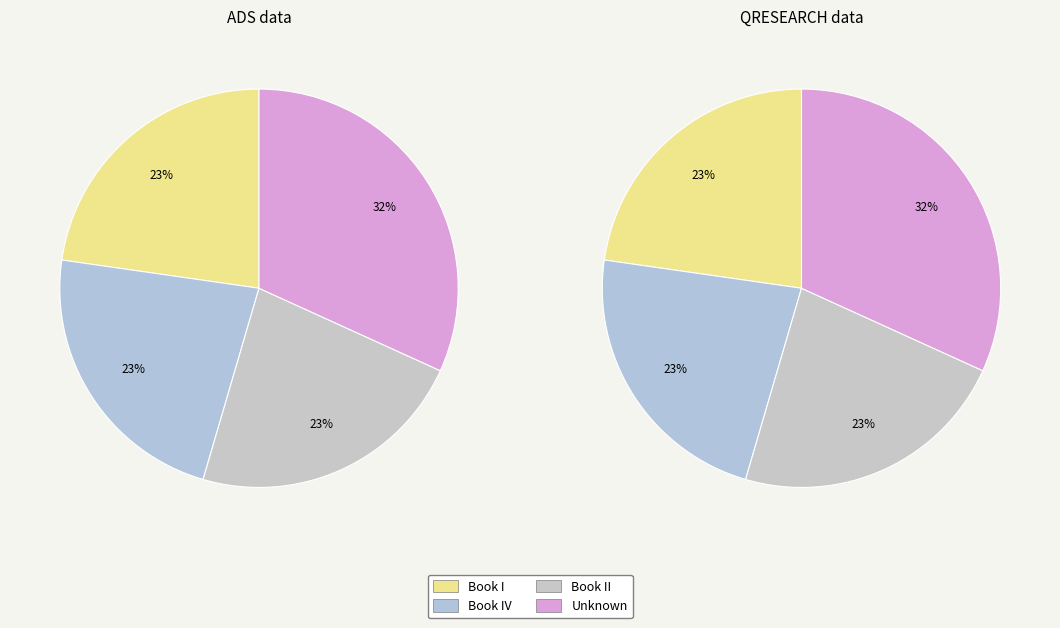

To the nearest percent, what portion does Book II represent?

23%